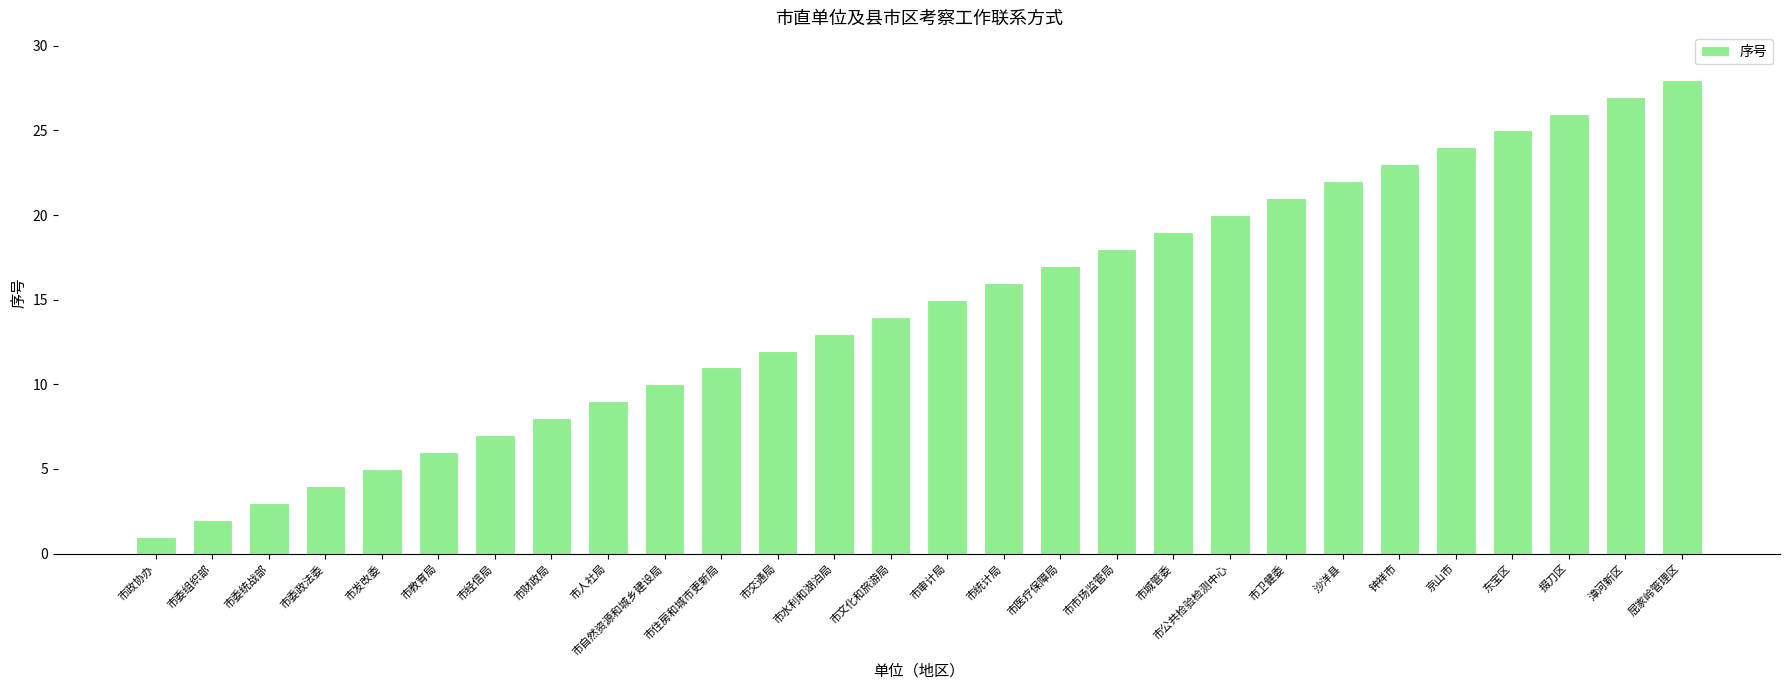

What is the label of the 26th bar from the right?

市委统战部